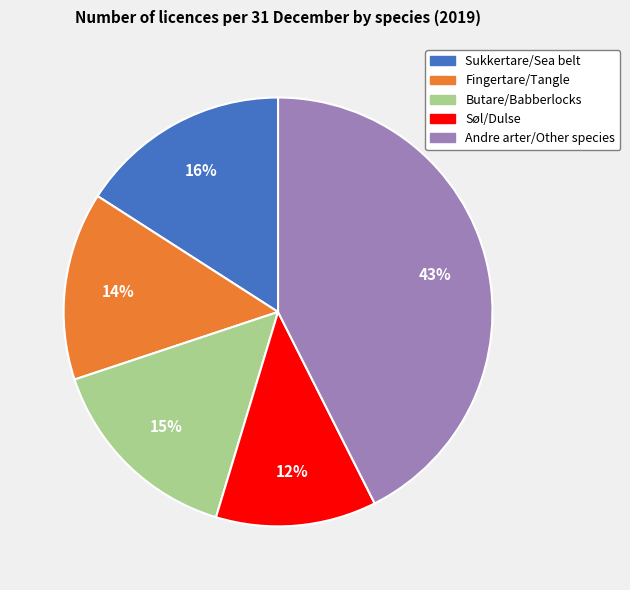

True or false: Søl/Dulse accounts for 6% of the total.

False